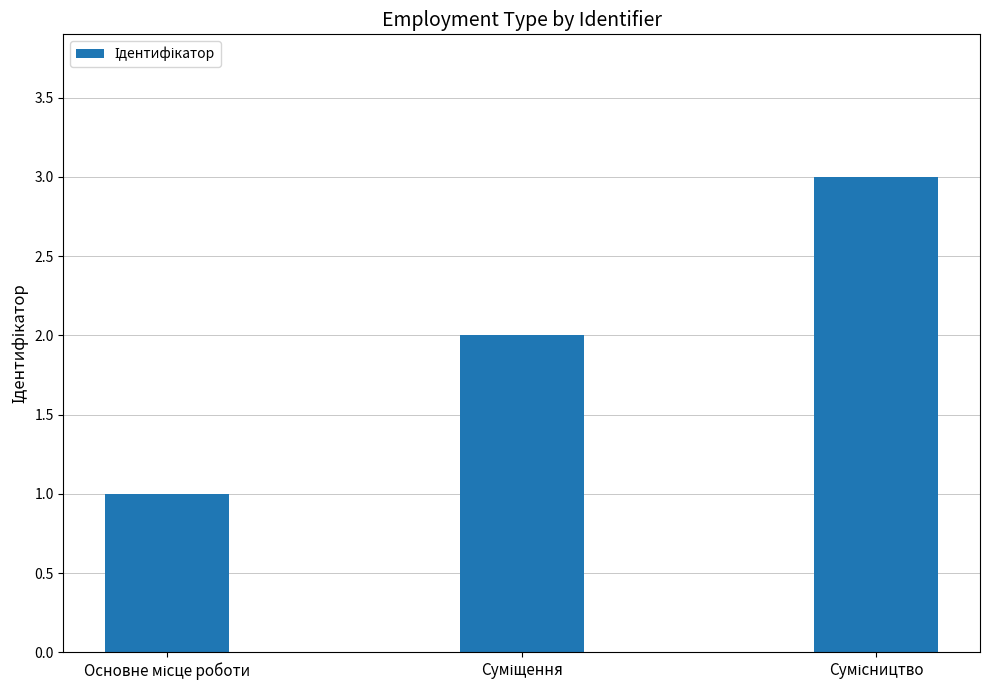

Count the values in the range 1 to 3.

3